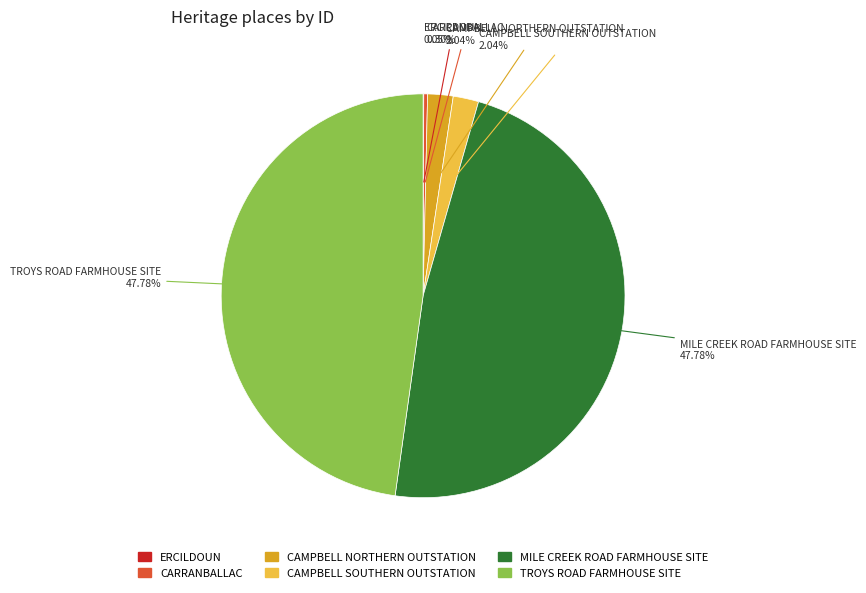

Do CAMPBELL NORTHERN OUTSTATION and CARRANBALLAC together represent more than half of the pie?

No